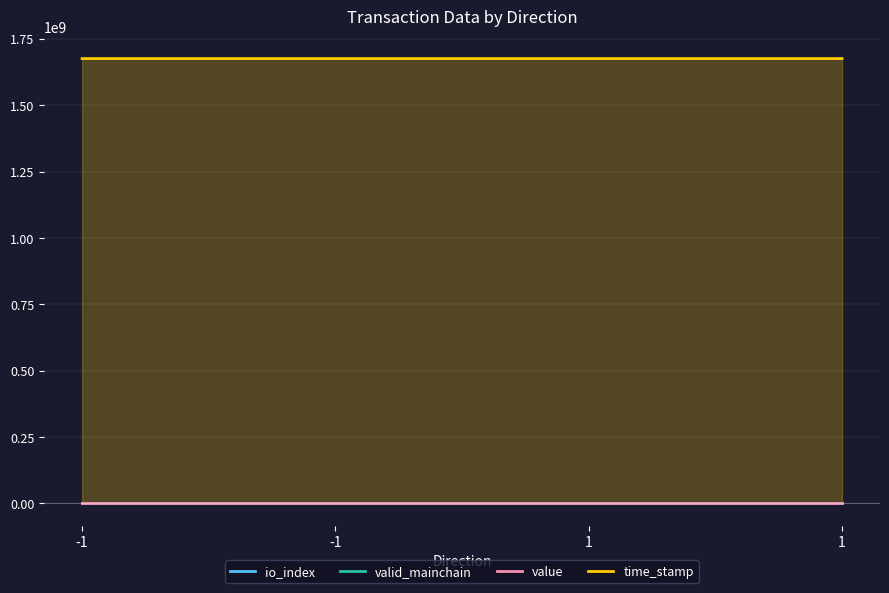

Rank the categories by time_stamp value from lowest to highest.

1, 1, -1, -1